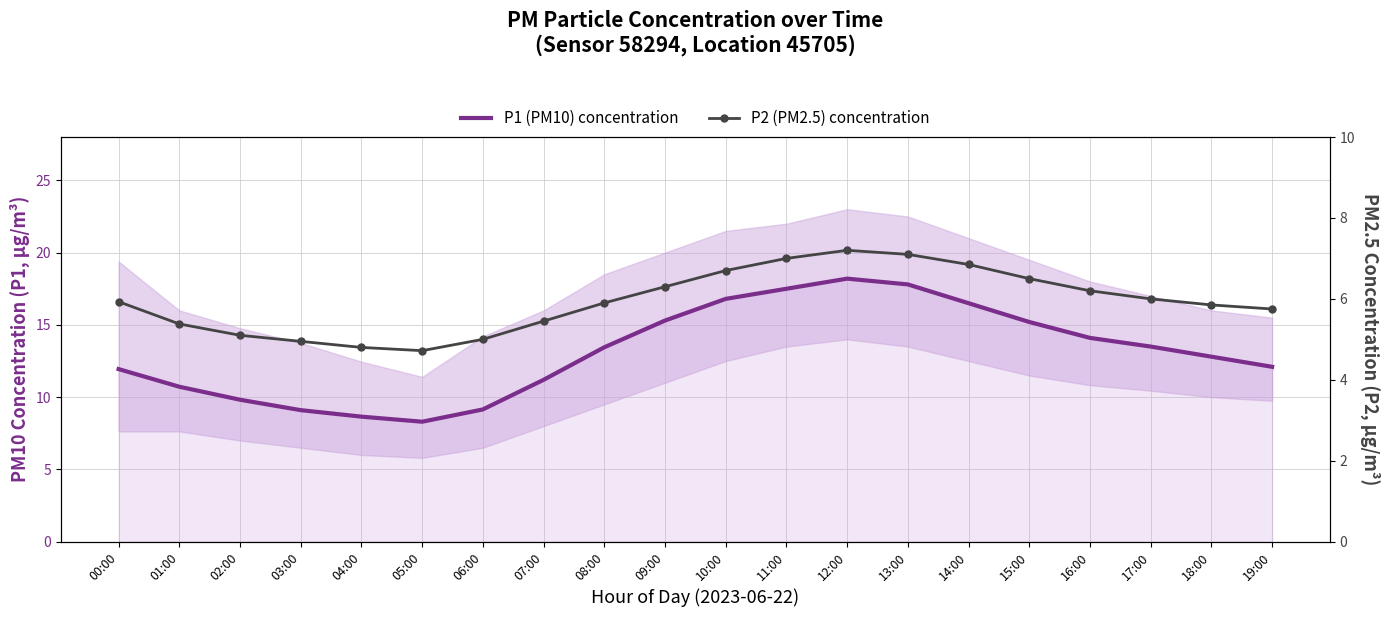

What is the value of the P2 (PM2.5) concentration point at the 20th from the left?

5.8